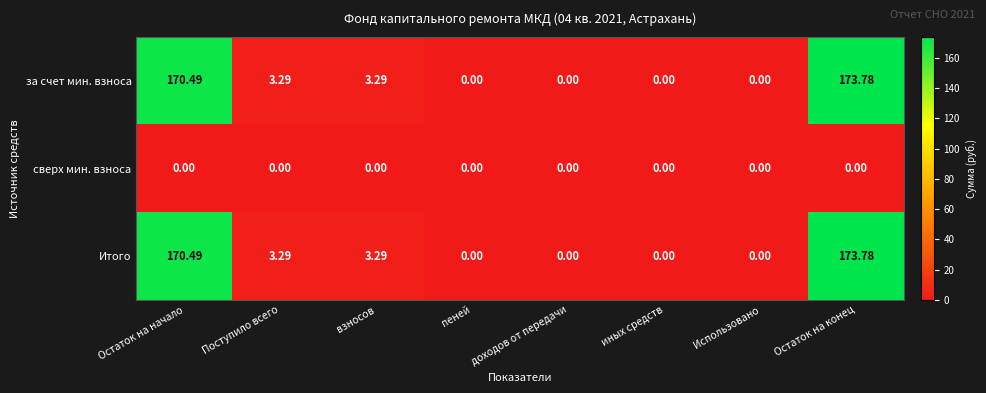

At which category is the sum across all series the highest?

Остаток на конец